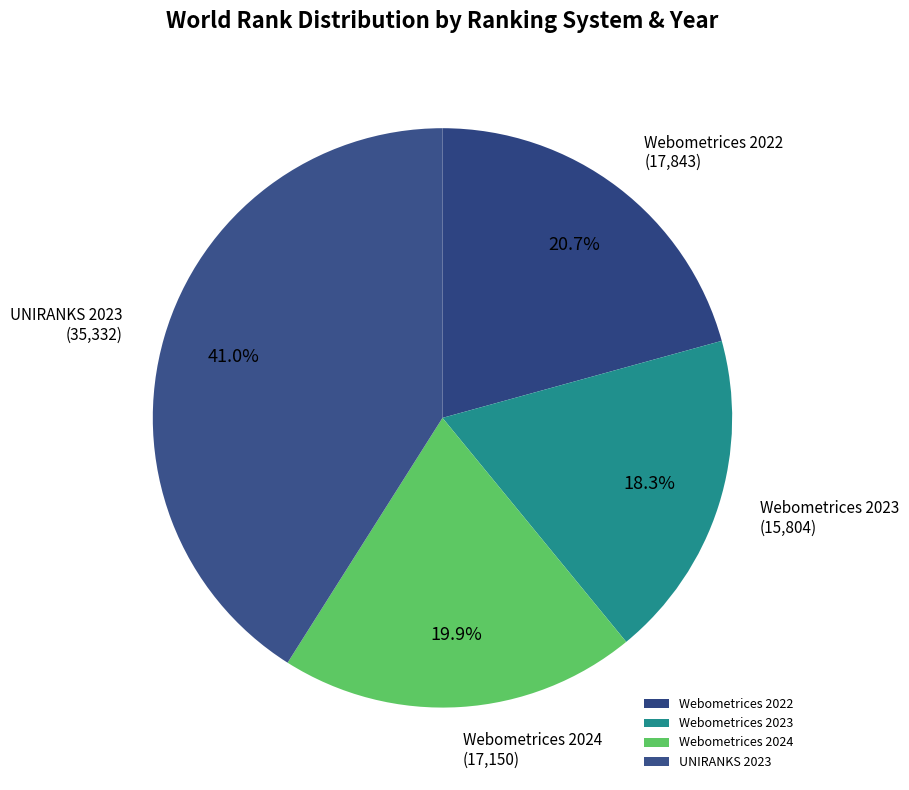

Which has a higher value, Webometrices 2022 or UNIRANKS 2023?

UNIRANKS 2023